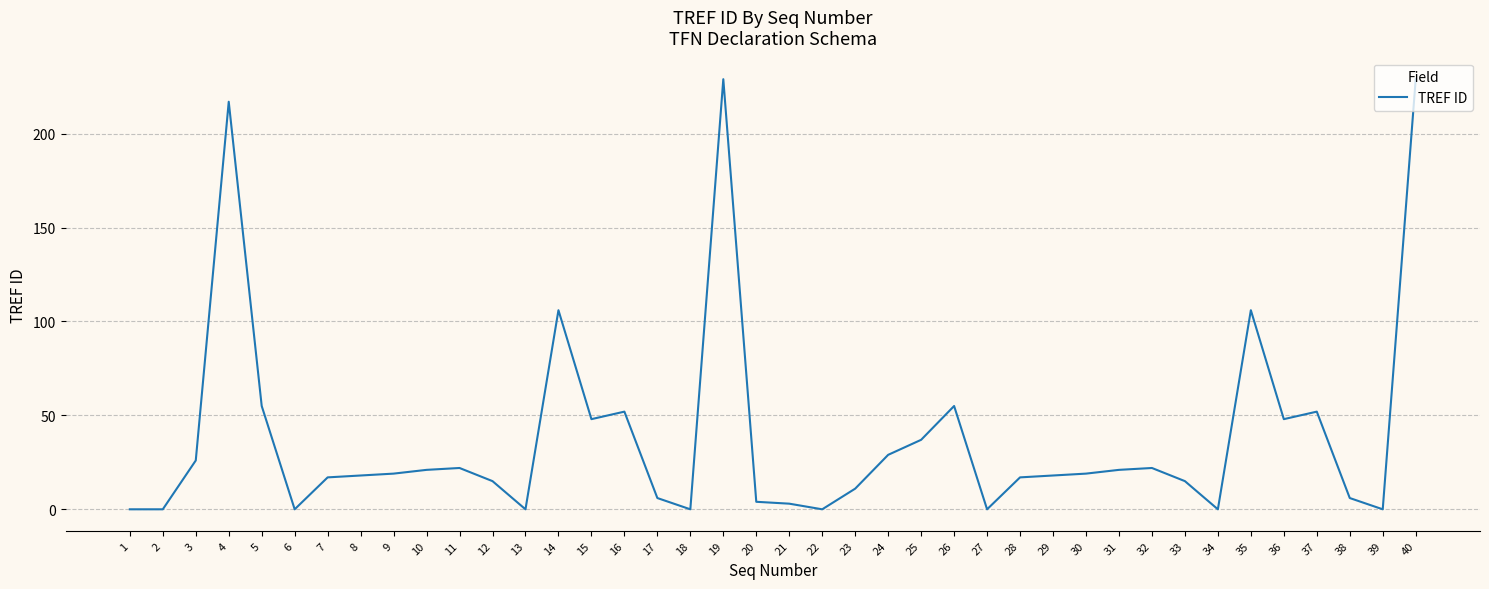

What is the maximum value shown in the chart?

229